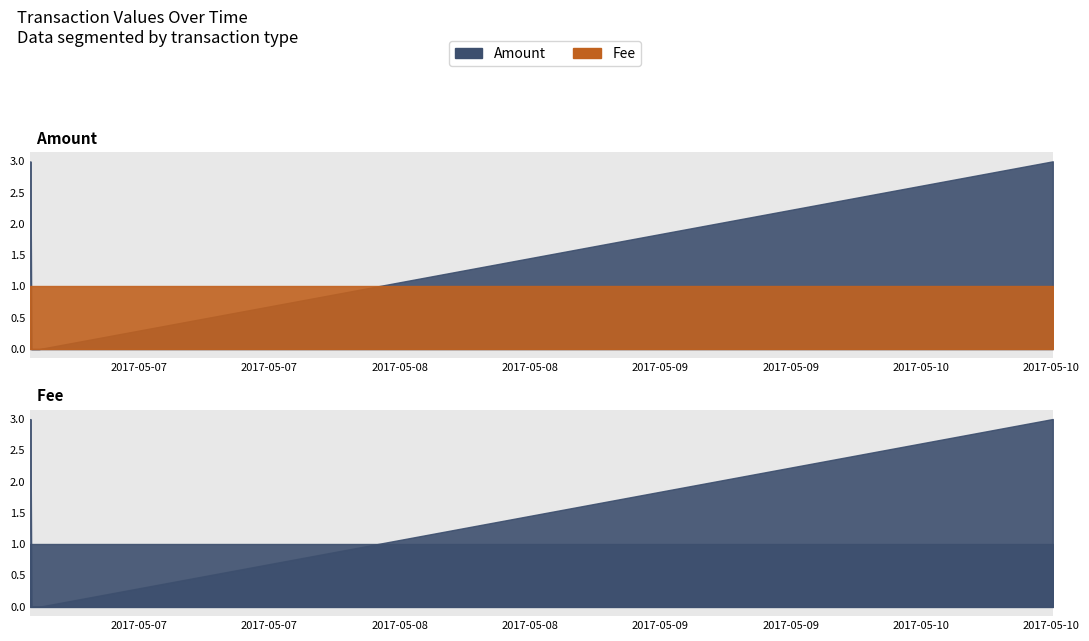

What is the average value of the Amount series?

2